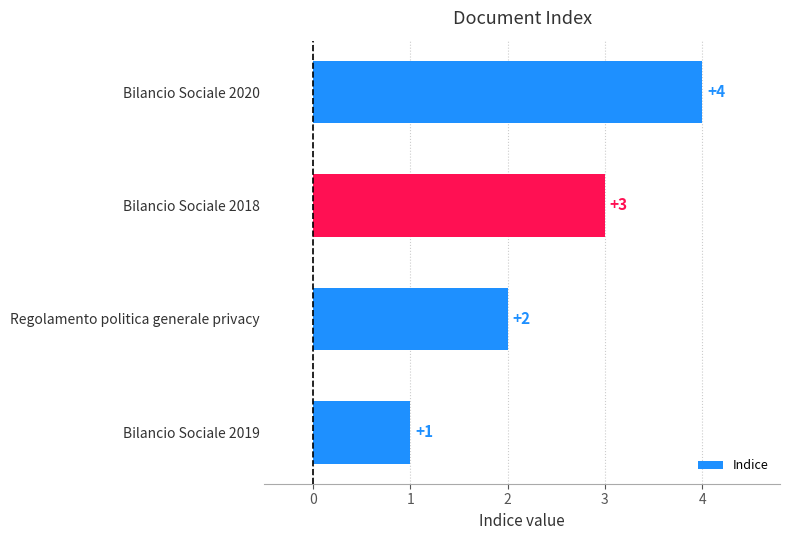

How many values are between 2 and 4?

3